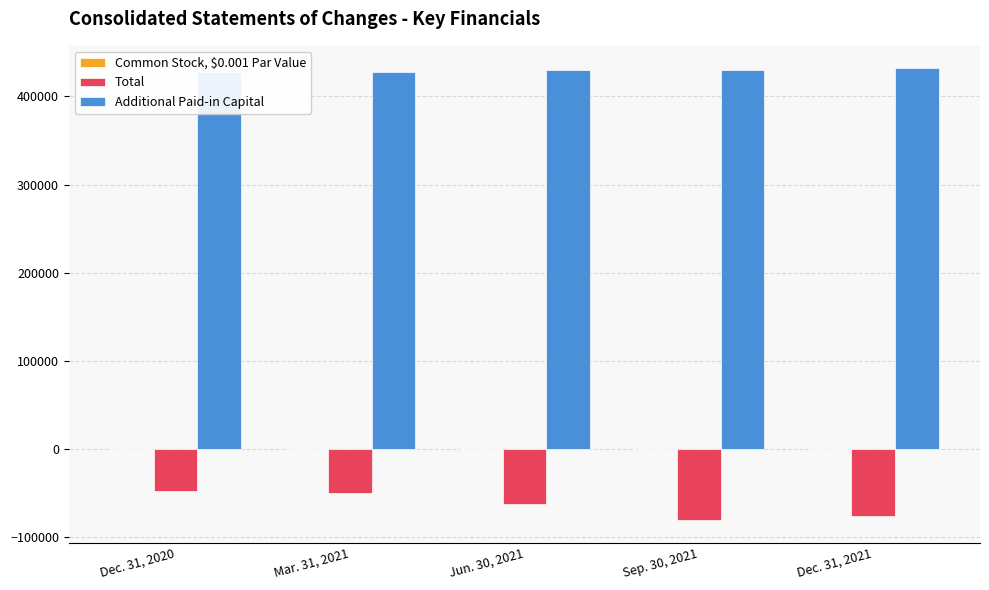

Is the value of Additional Paid-in Capital at Dec. 31, 2020 greater than the value of Total at Sep. 30, 2021?

Yes